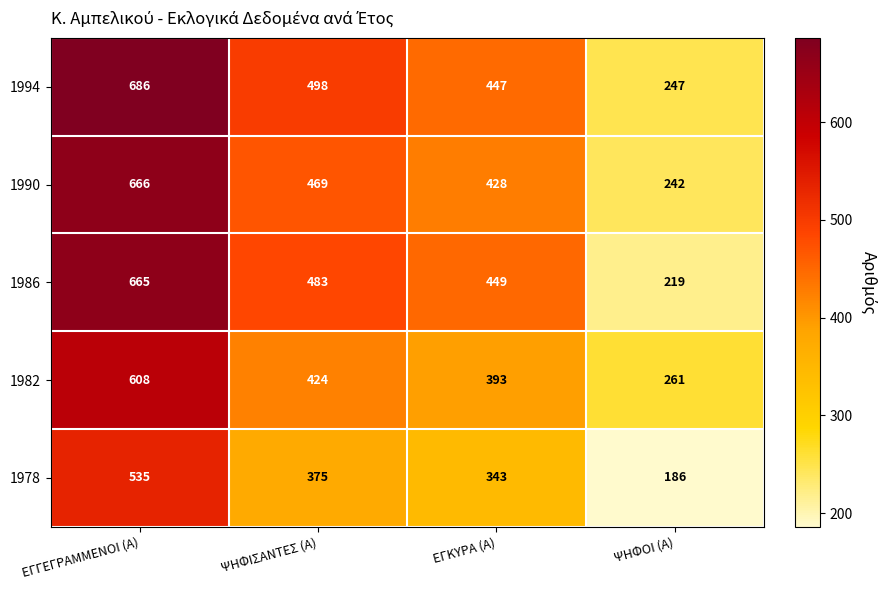

What is the difference between the maximum and second lowest values in the 1990 series?

238